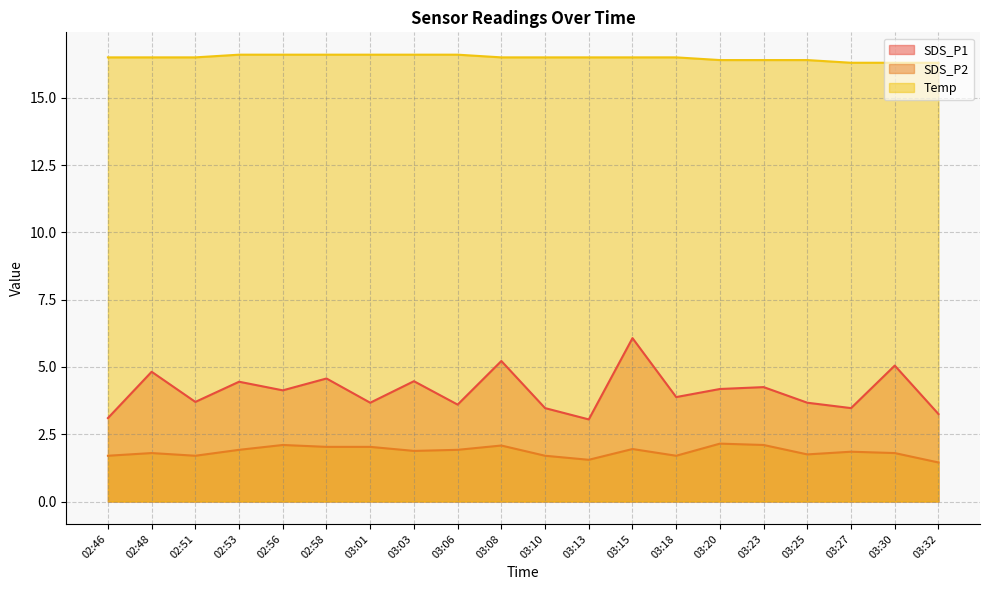

What is the difference between the maximum and minimum values in the SDS_P1 series?

3.0